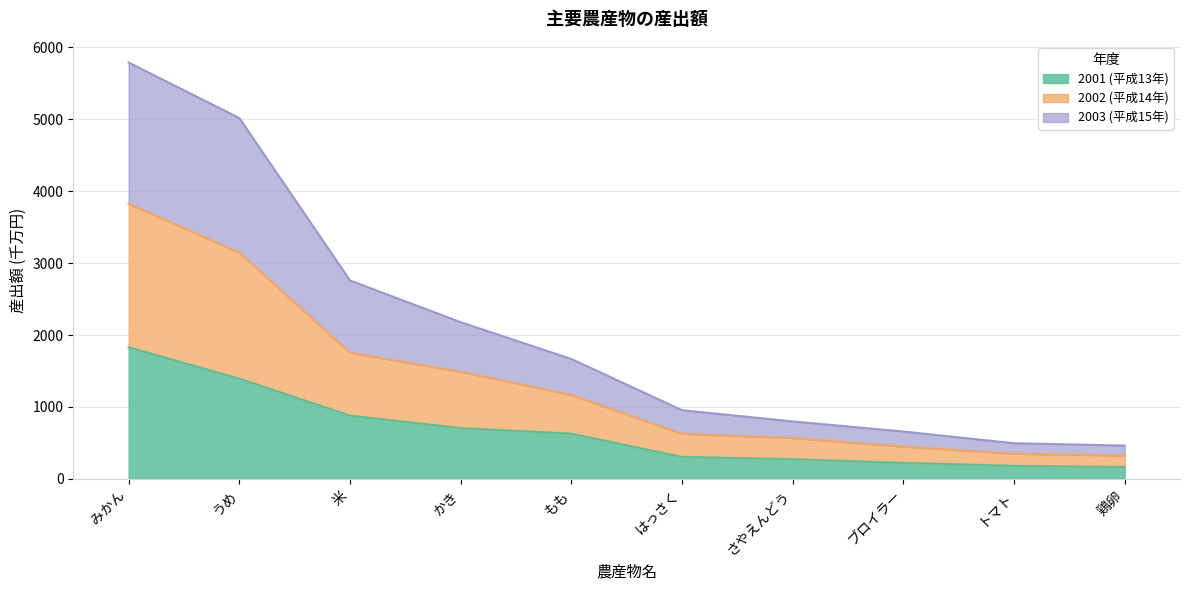

Does the chart display data point markers on the line(s)?

No